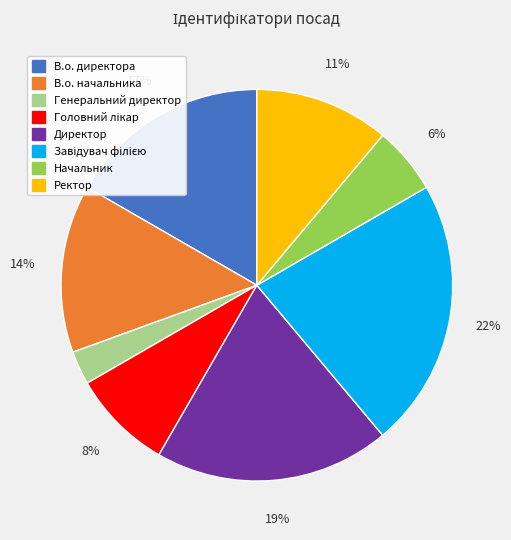

Is the sum of В.о. директора and Начальник greater than half?

No